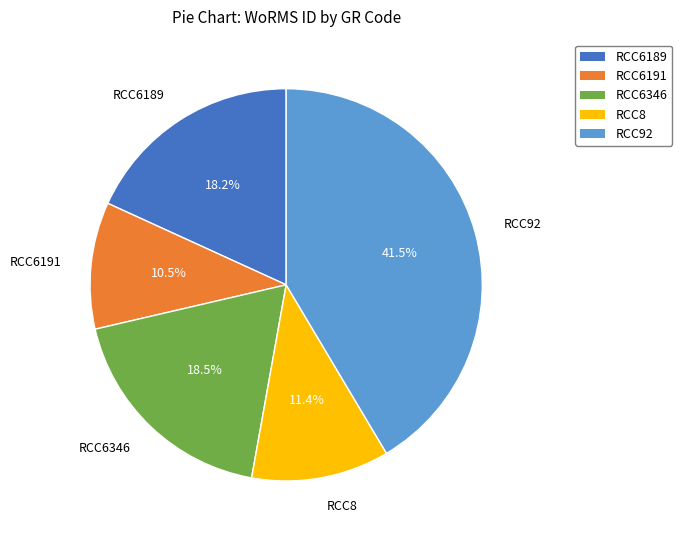

What percentage is the RCC6189 slice, to the nearest percent?

18%